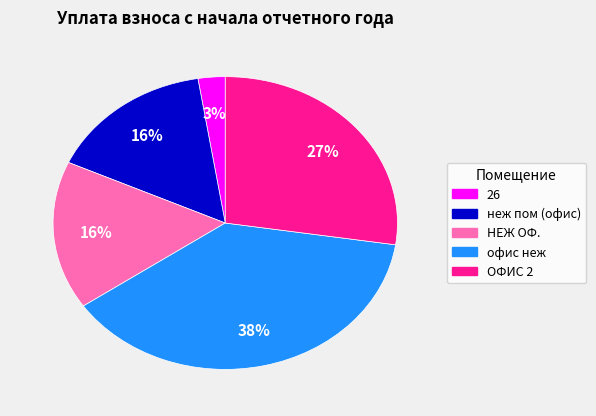

Which slice is the largest?

офис неж